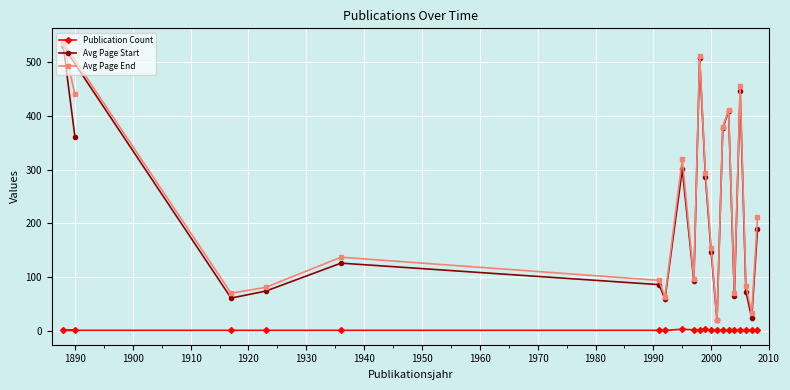

At how many categories does at least one series exceed 116?

11